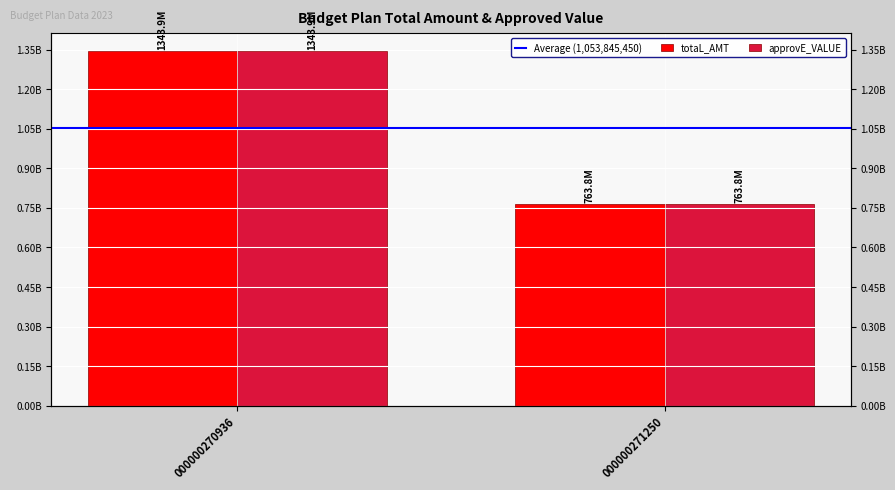

Which category has the lowest value in the Average (1,053,845,450) series?

000000270936